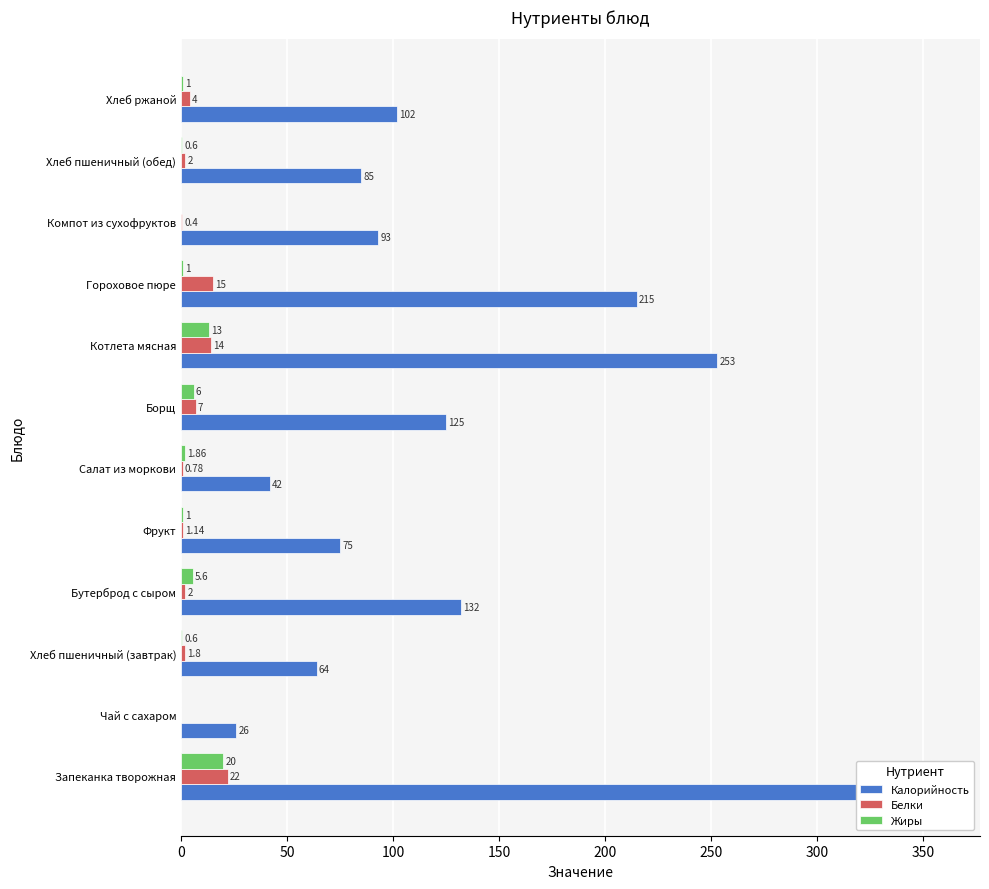

At how many categories does at least one series exceed 0?

12